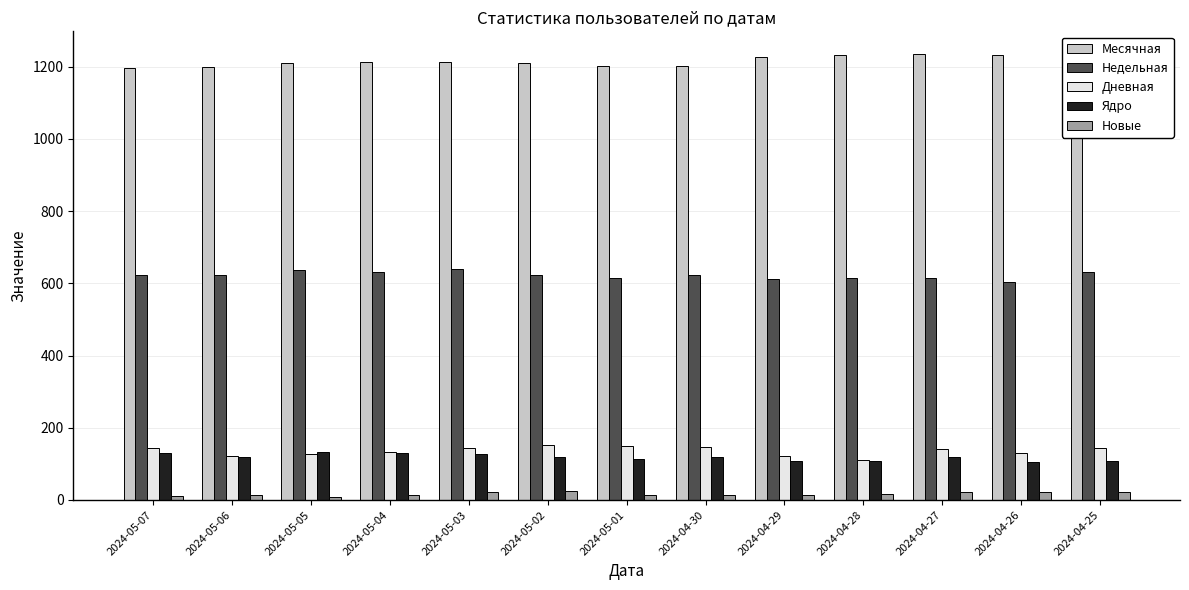

What is the sum of all Месячная values?

15794